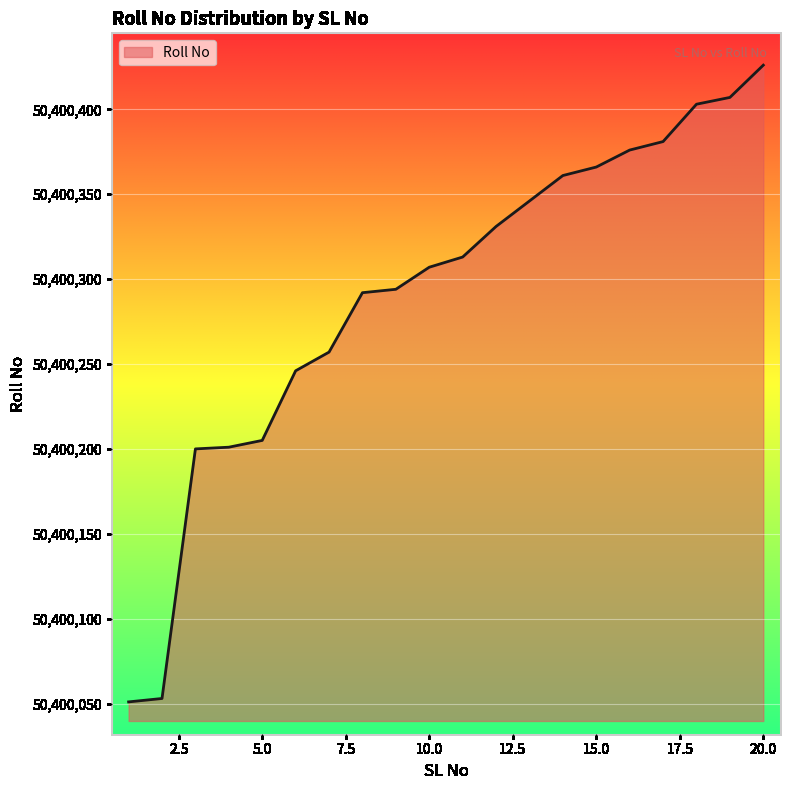

What is the minimum value shown in the chart?

50400051